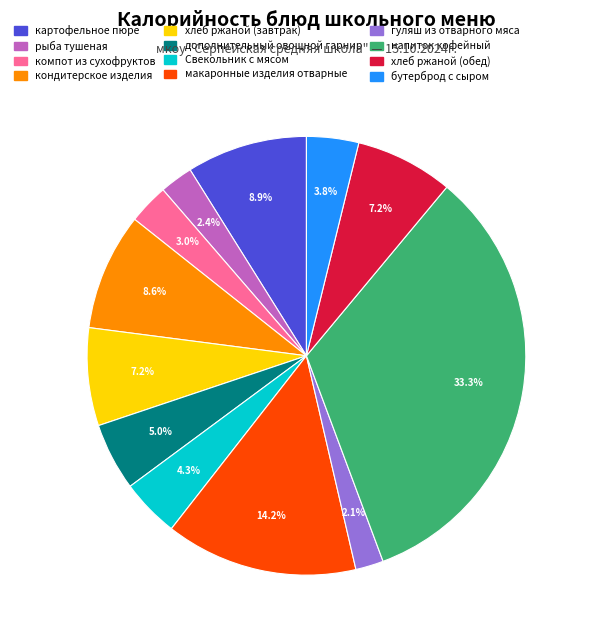

Approximately how many times larger is the value at гуляш из отварного мяса compared to хлеб ржаной (завтрак)?

0.3